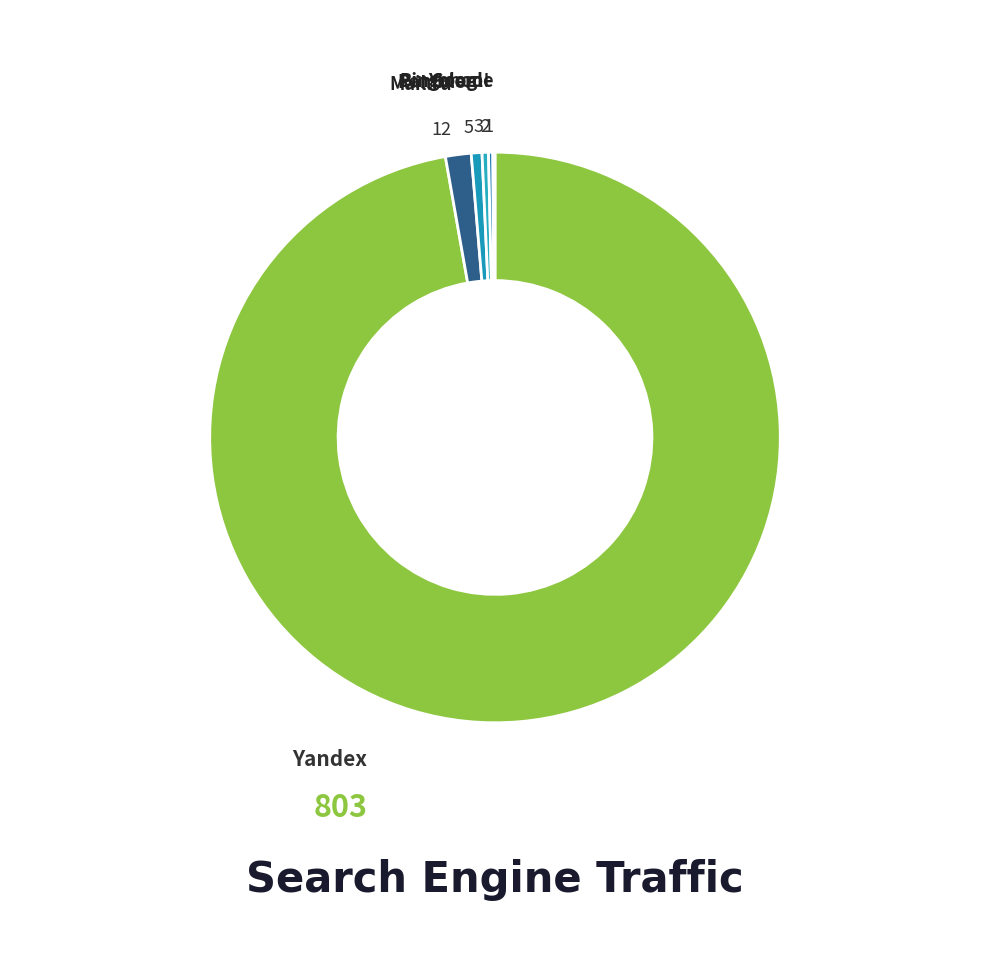

Is Yandex the majority of the pie?

Yes